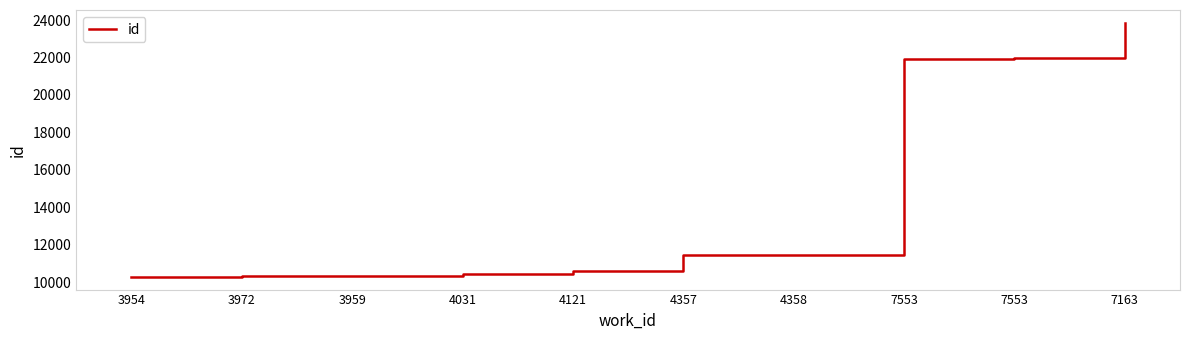

Rank the categories by value from lowest to highest.

3954, 3972, 3959, 4031, 4121, 4357, 4358, 7553, 7553, 7163